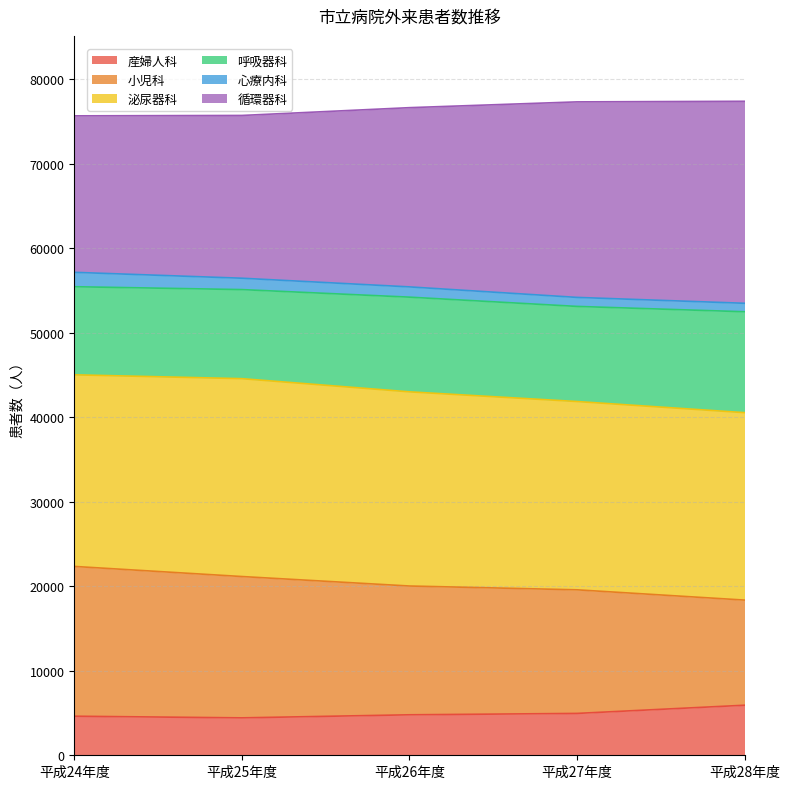

What is the total value across all series at 平成24年度?

75684